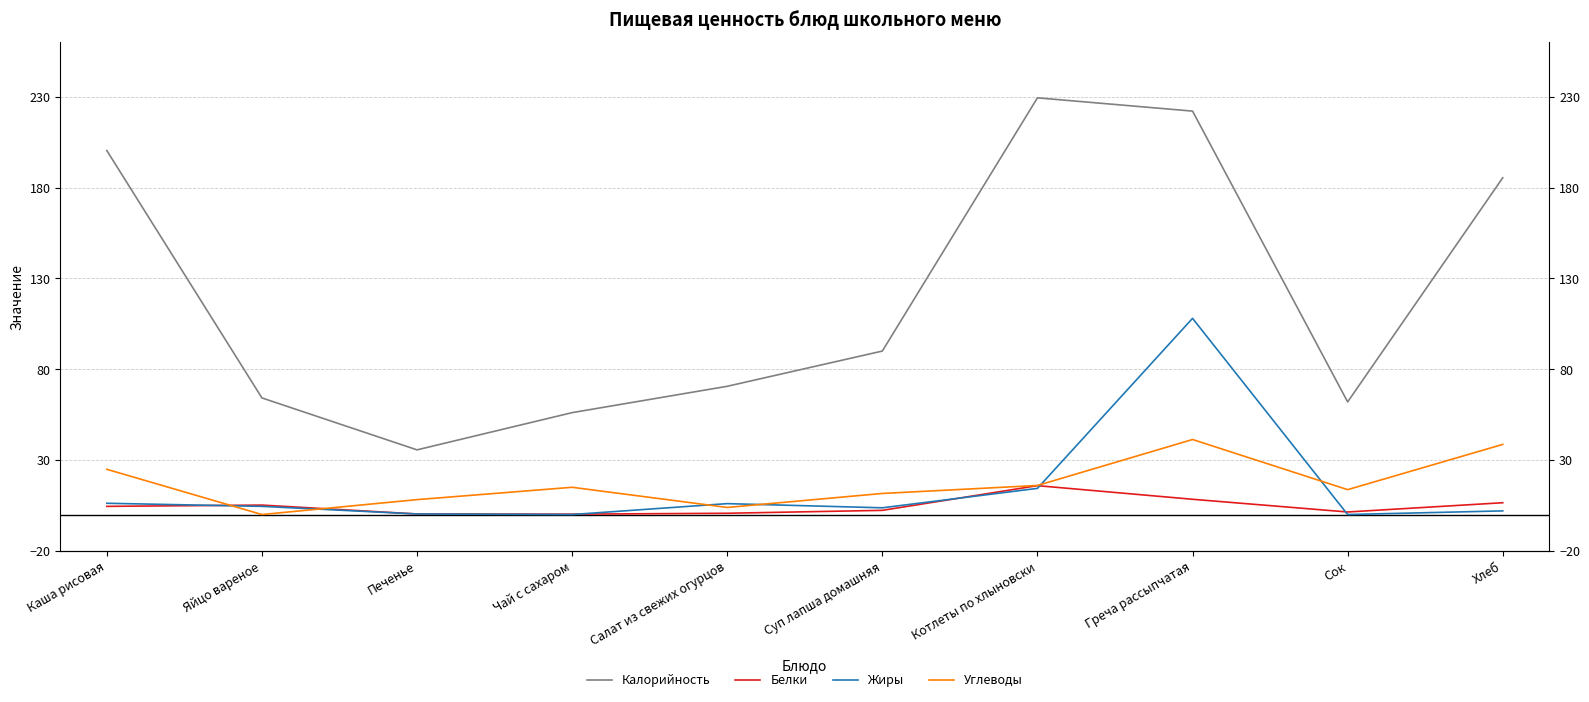

How many data points in Калорийность are less than 90?

5